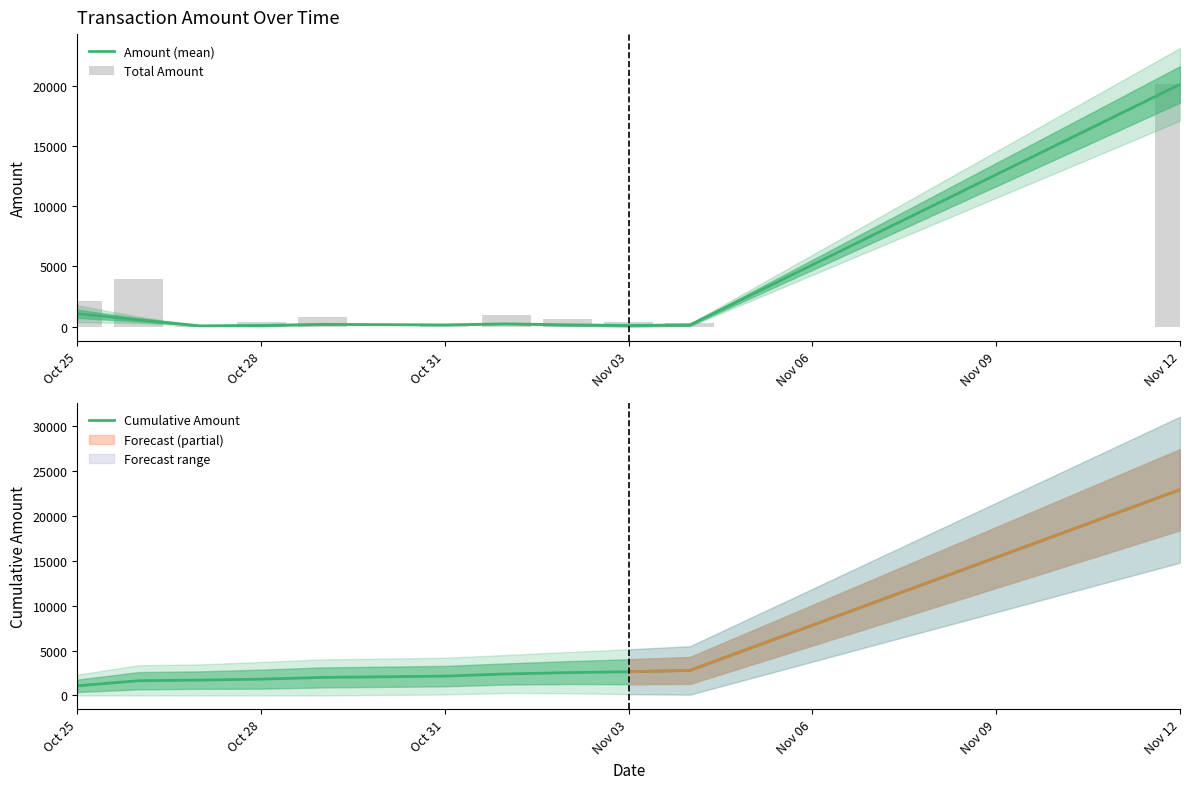

The Cumulative Amount series shows 676.4 at Oct 28. True or false?

False